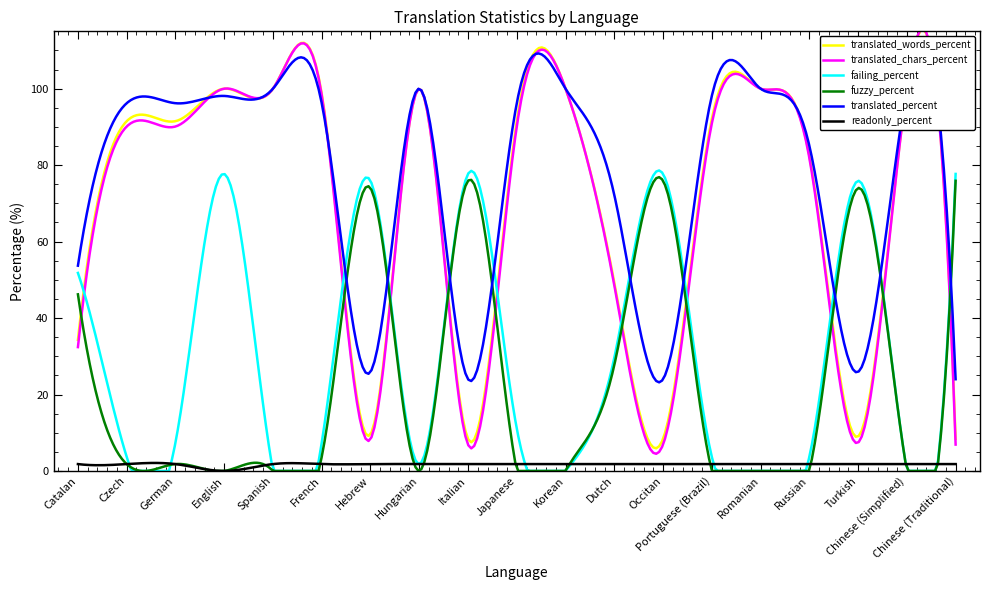

Is it true that translated_words_percent equals 36.9 at Czech?

False